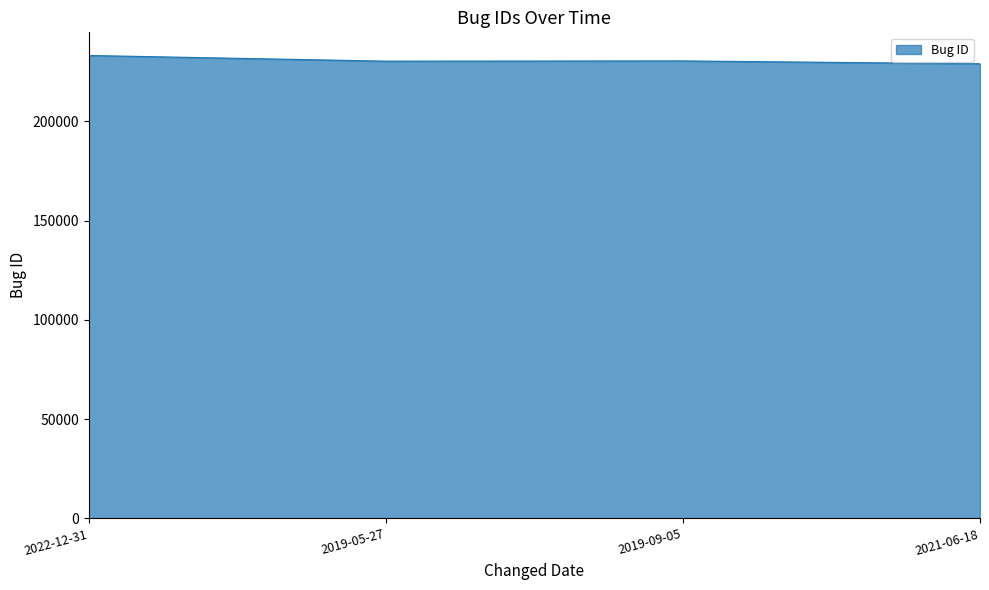

How many categories are shown in the chart?

4